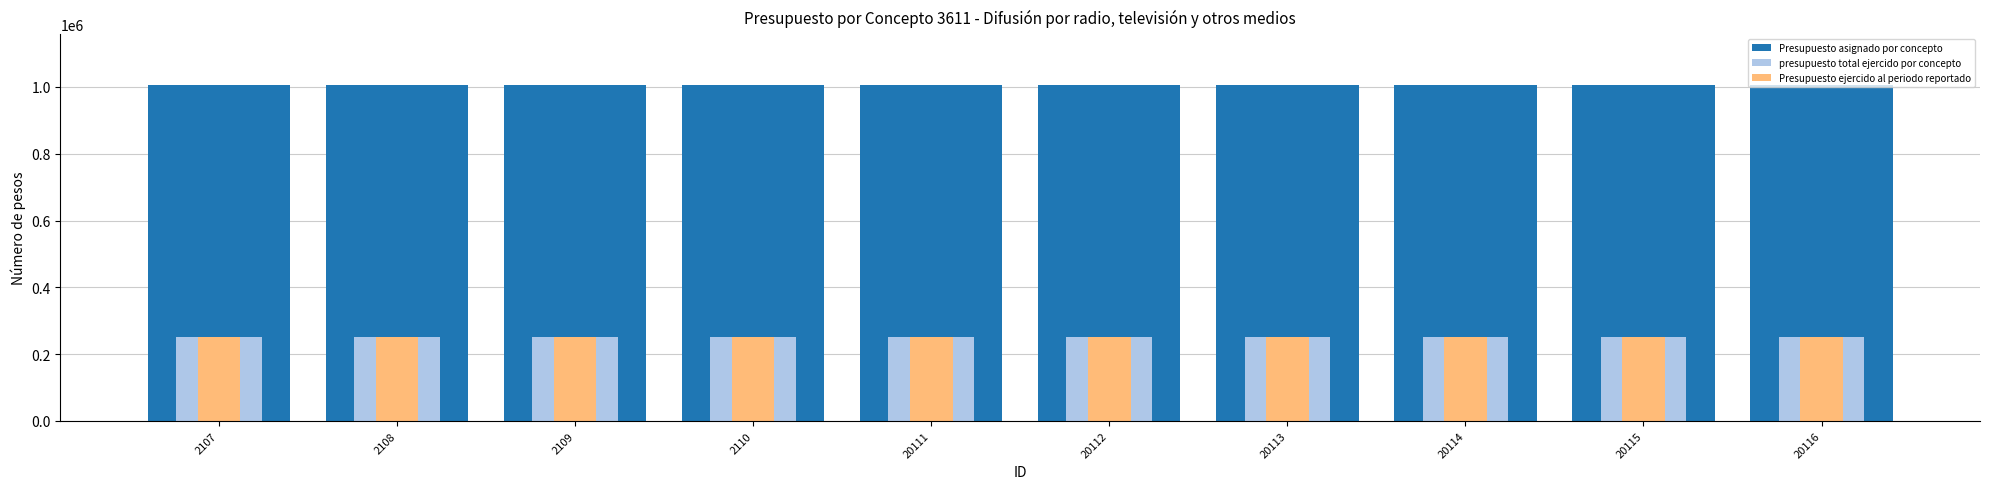

Is the value of presupuesto total ejercido por concepto at 20111 greater than the value of Presupuesto ejercido al periodo reportado at 20112?

No